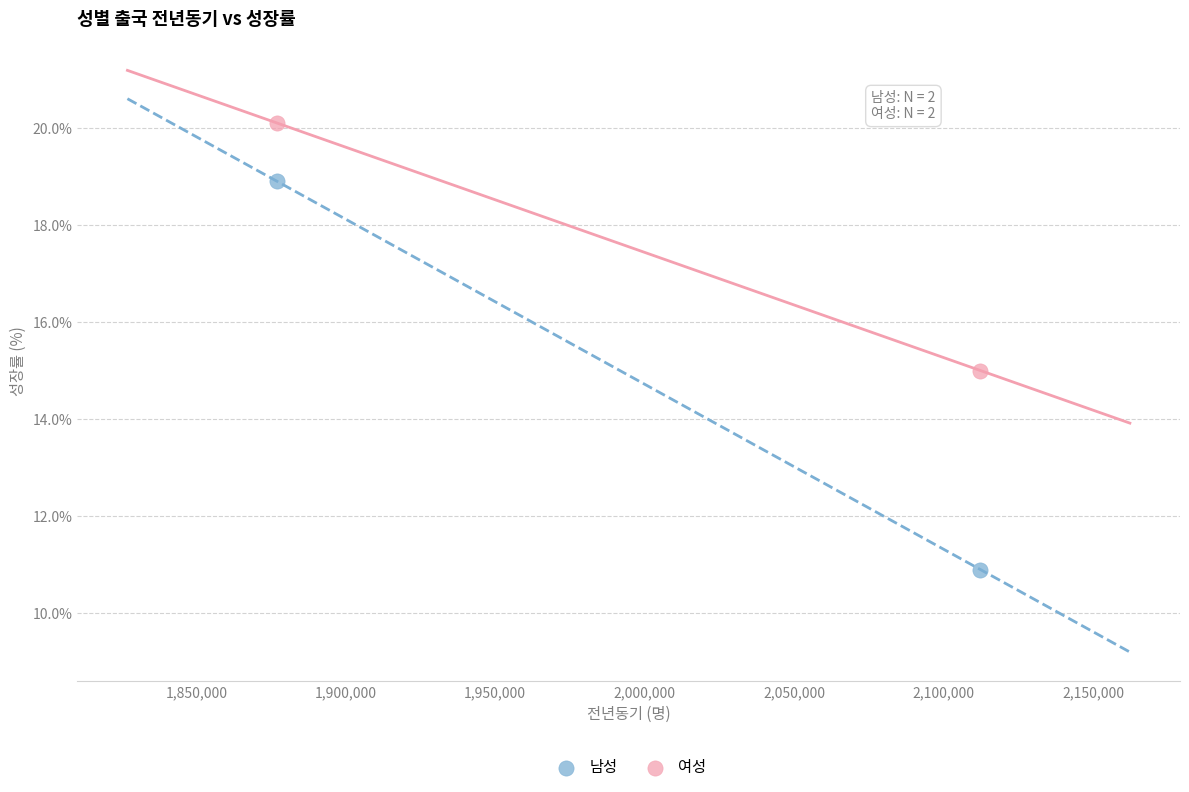

What are all the series names shown in the legend?

남성, 여성